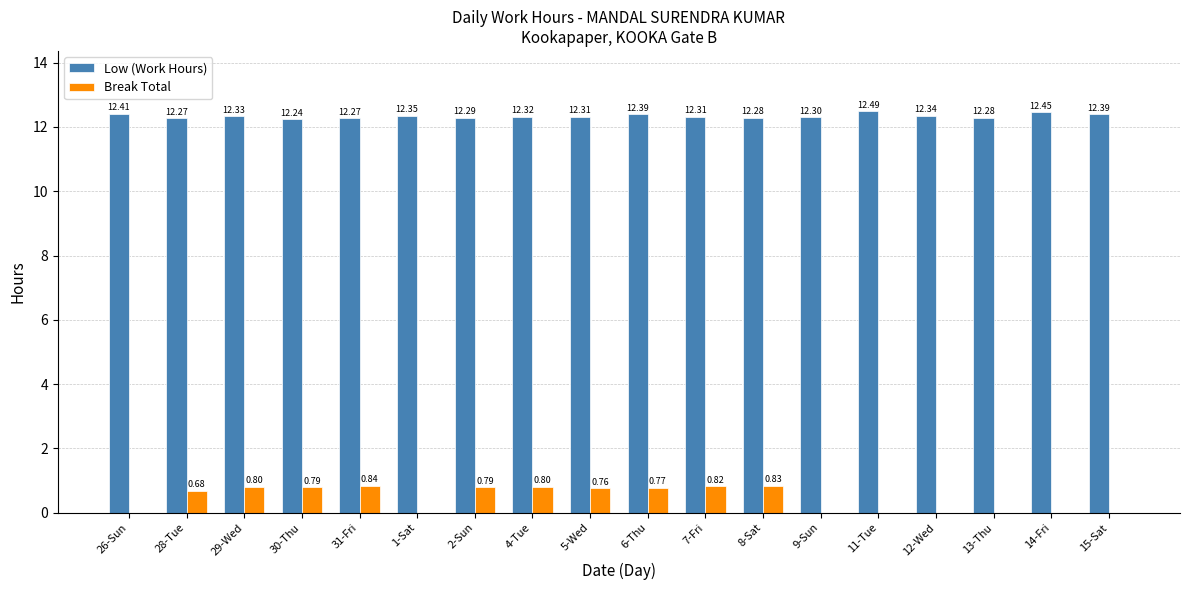

Which series has the largest total across all categories?

Low (Work Hours)